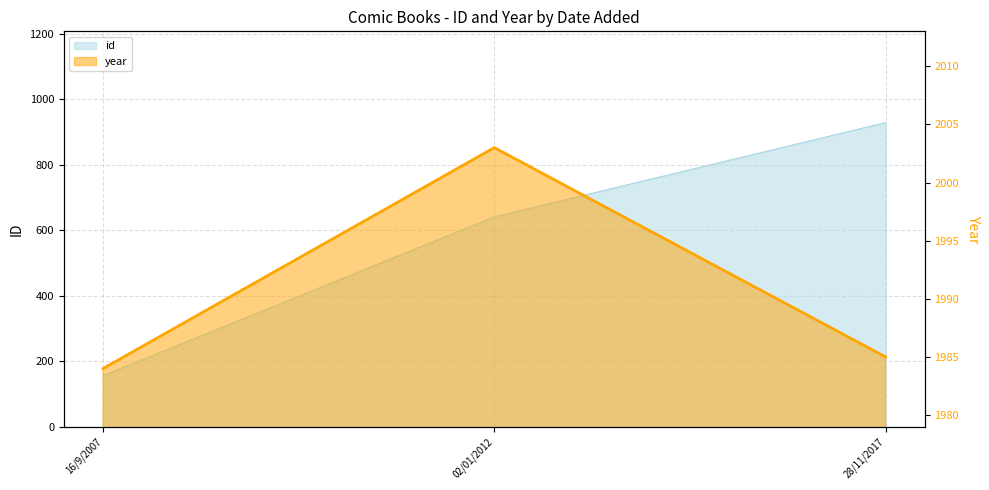

Which label corresponds to the smallest value in the chart?

16/9/2007